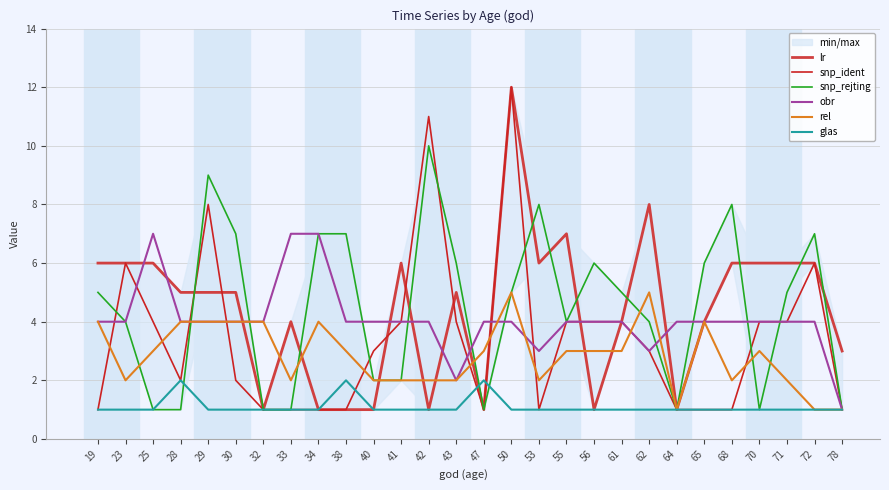

Which has a higher value, 42 or 30?

30